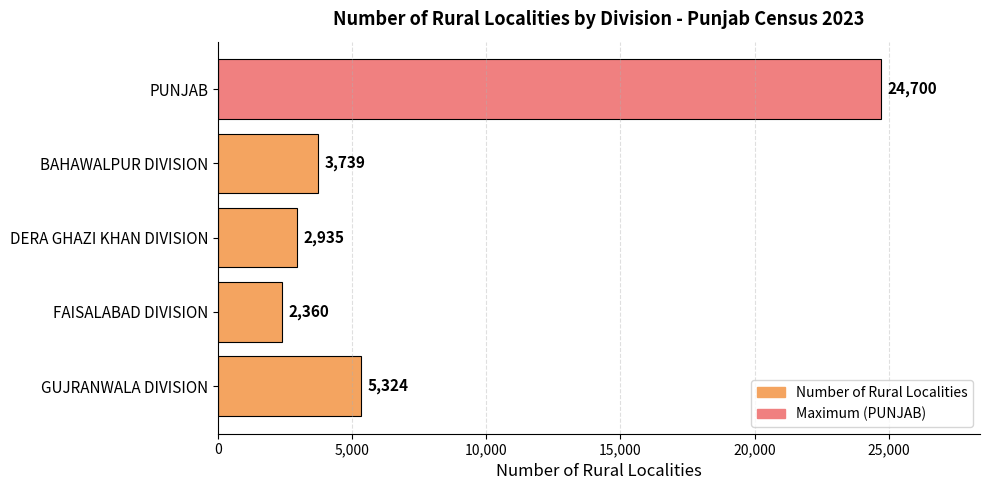

Are the bars horizontal?

Yes